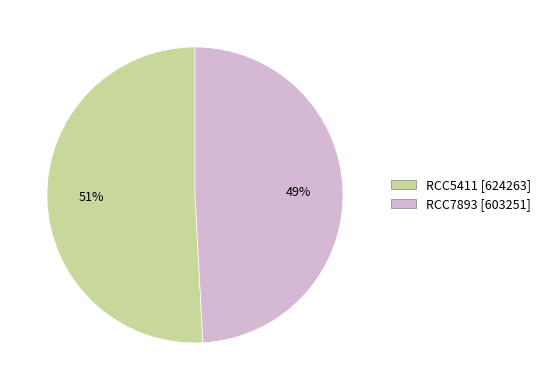

Is the sum of RCC7893 and RCC5411 greater than half?

Yes